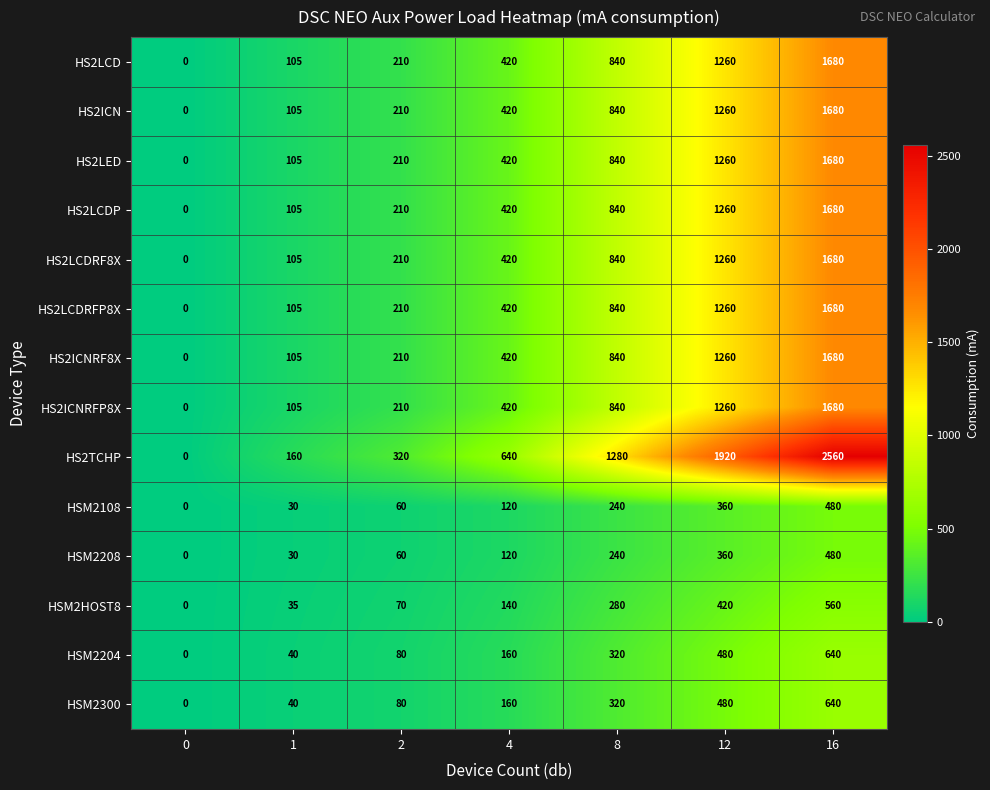

List the labels in order of HS2ICNRF8X value, smallest first.

0, 1, 2, 4, 8, 12, 16